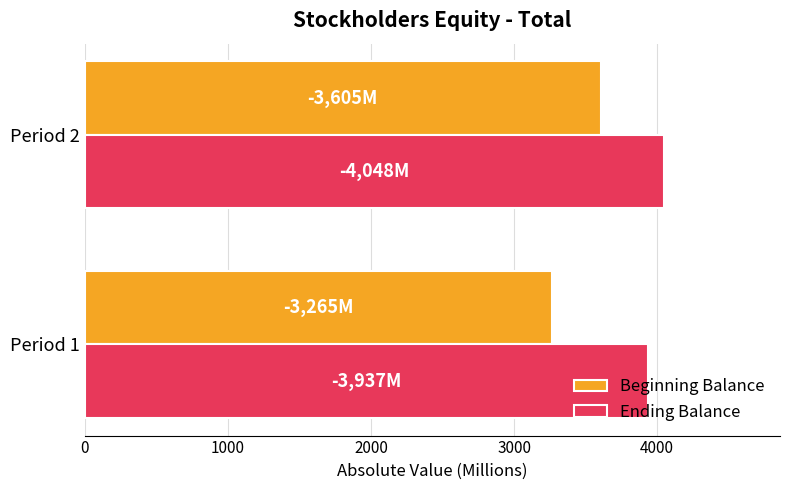

Which series has the largest total across all categories?

Ending Balance